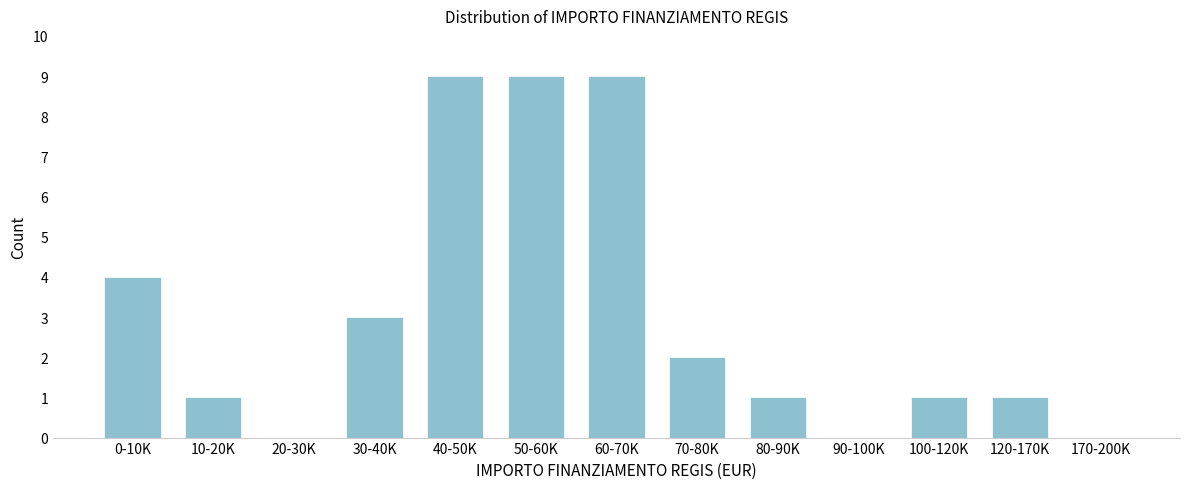

Reading left to right, extract all data points from this chart.

0-10K=4	10-20K=1	20-30K=0	30-40K=3	40-50K=9	50-60K=9	60-70K=9	70-80K=2	80-90K=1	90-100K=0	100-120K=1	120-170K=1	170-200K=0